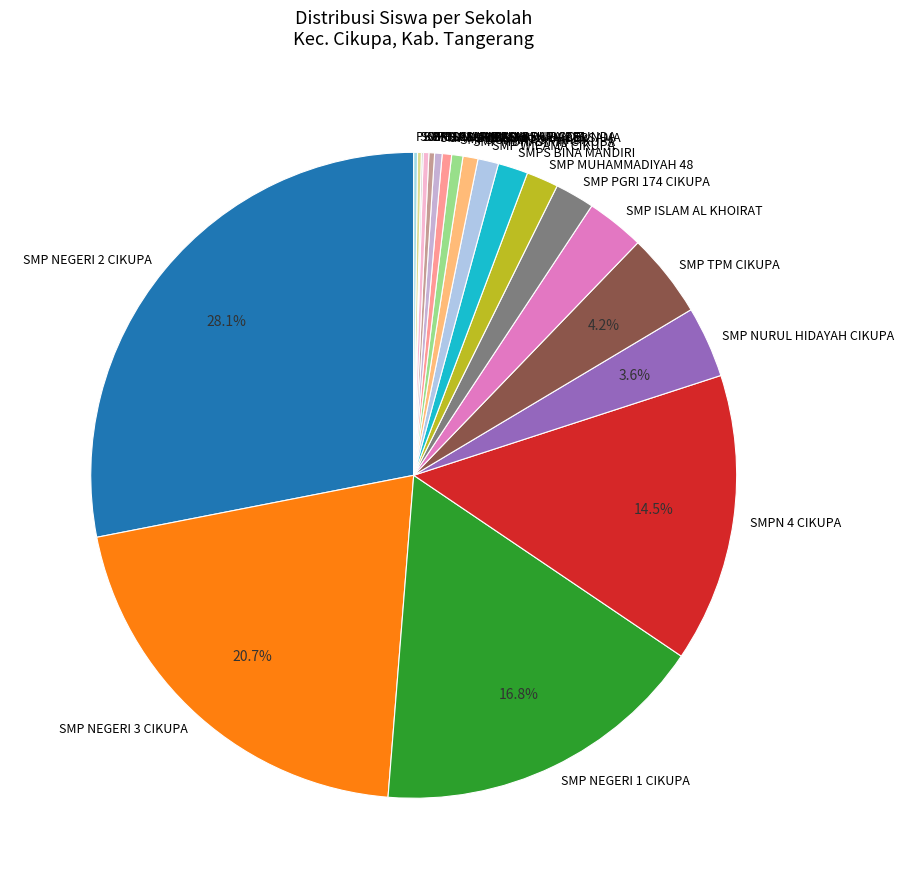

Which category has the biggest portion of the pie?

SMP NEGERI 2 CIKUPA